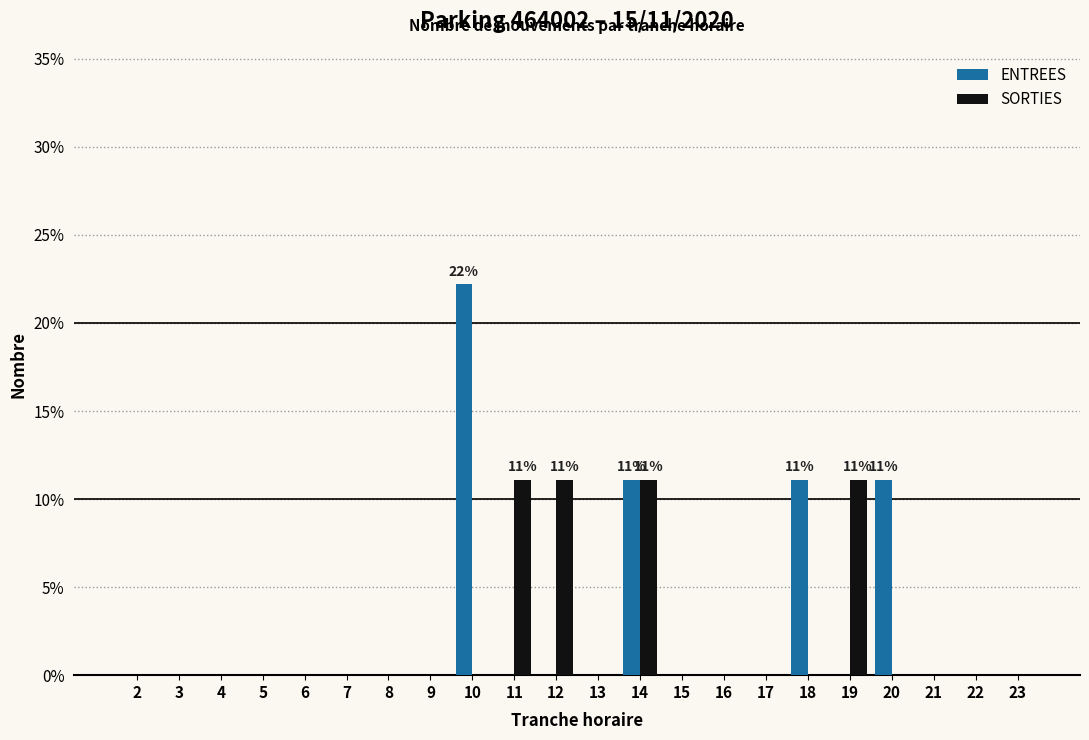

Which category has the highest value in the ENTREES series?

10